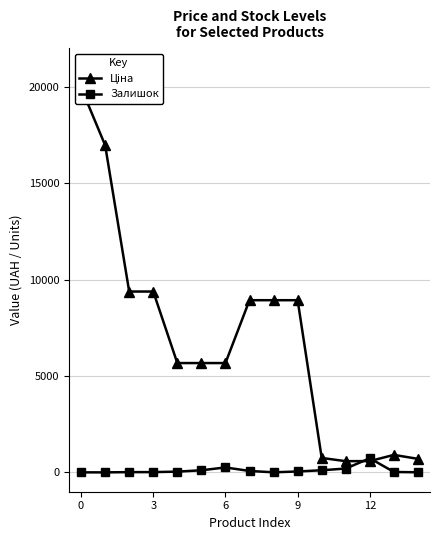

What is the highest value of the Залишок series?

735.0